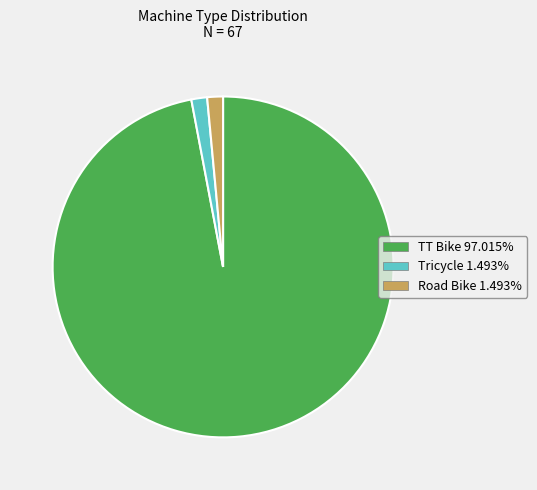

Which slice is the largest?

TT Bike